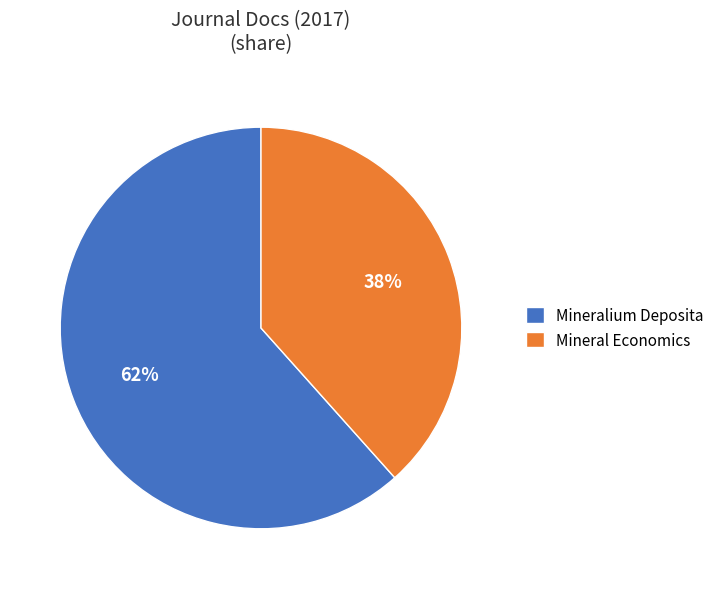

Between Mineralium Deposita and Mineral Economics, which is larger?

Mineralium Deposita